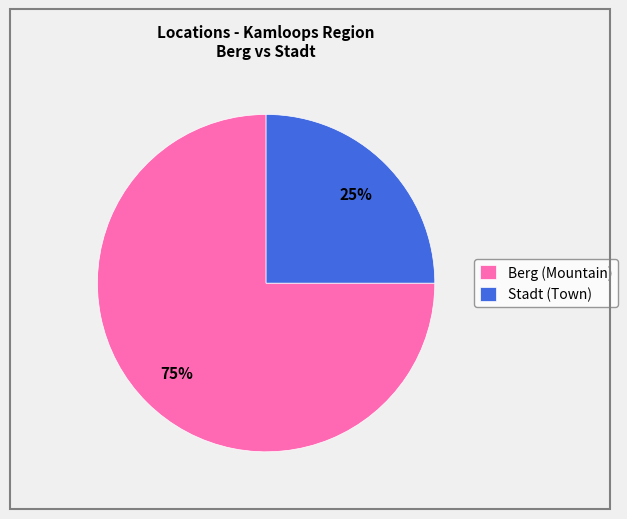

Rank the categories by value from highest to lowest.

Berg (Mountain), Stadt (Town)